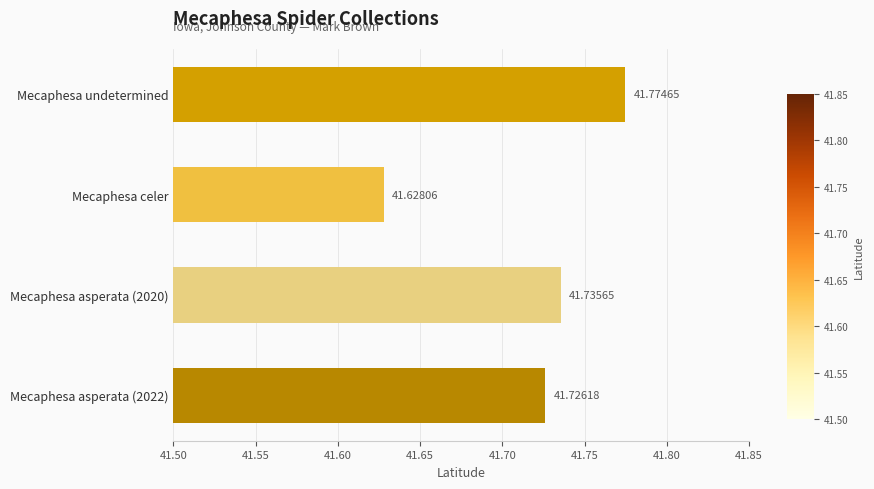

What is the maximum value shown in the chart?

41.8